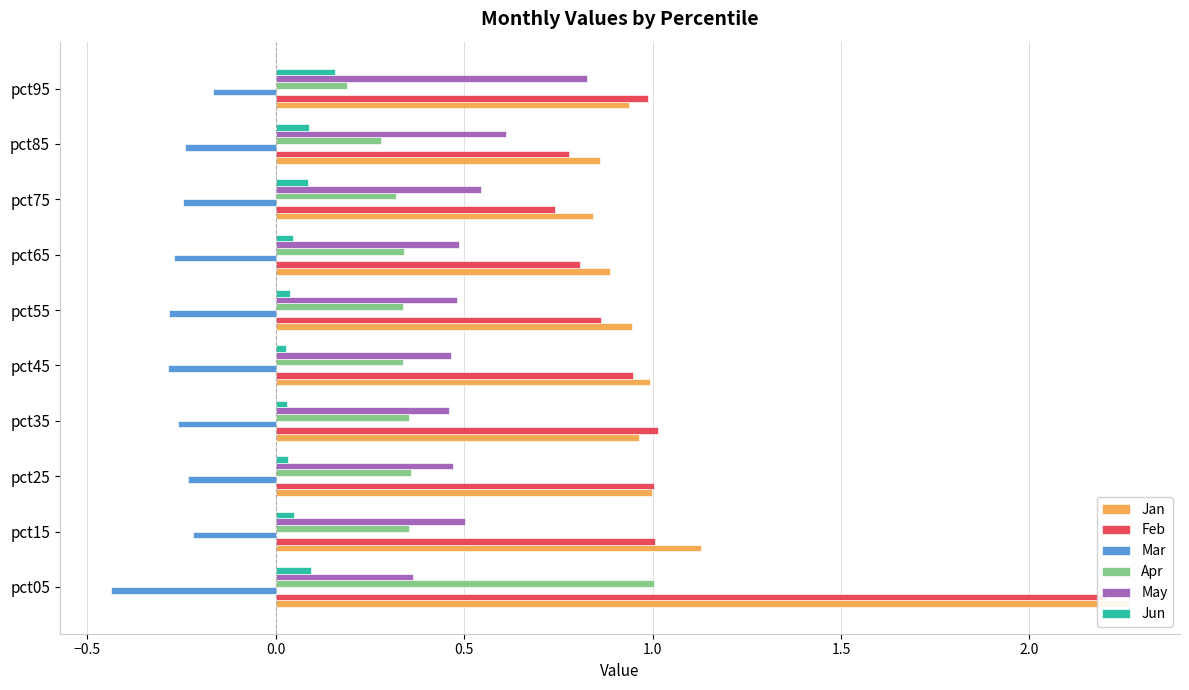

Is it true that May equals 1.5 at pct95?

False